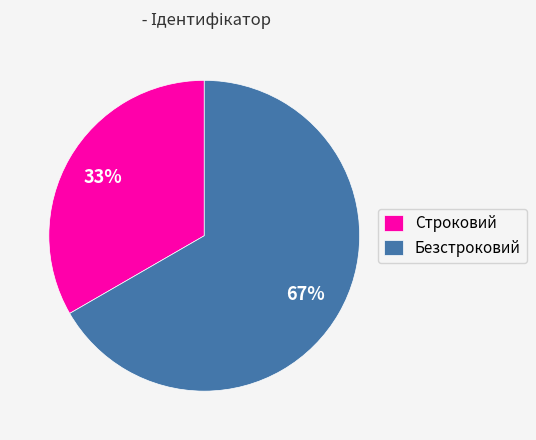

Combined, do Строковий and Безстроковий account for over 50%?

Yes